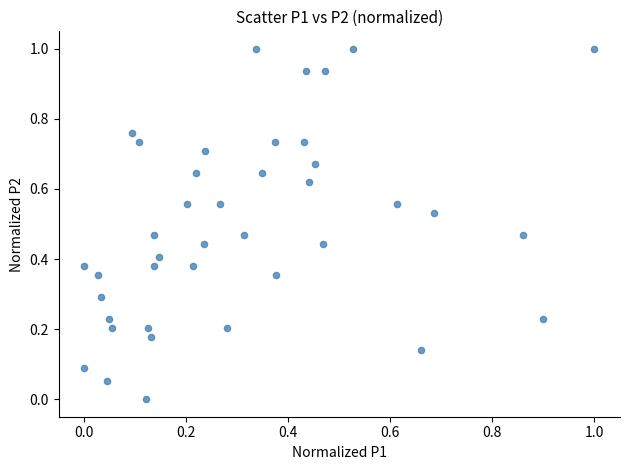

What is the range of Y values (max minus min)?

1.0